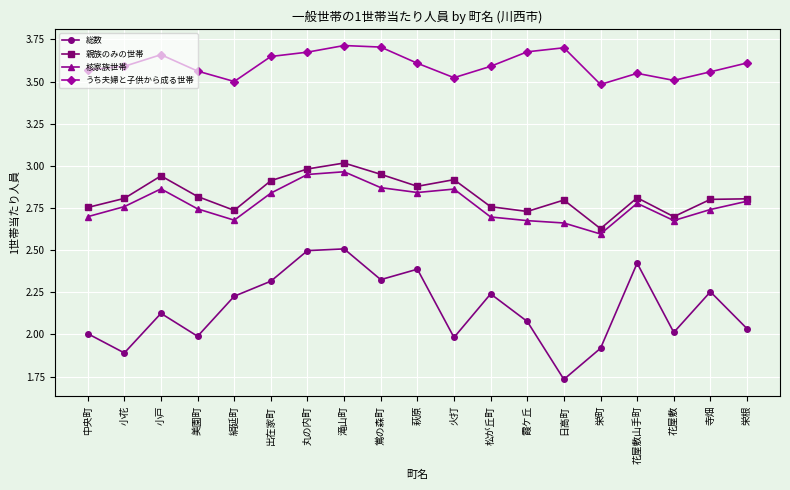

What is the label of the 10th point from the left?

萩原